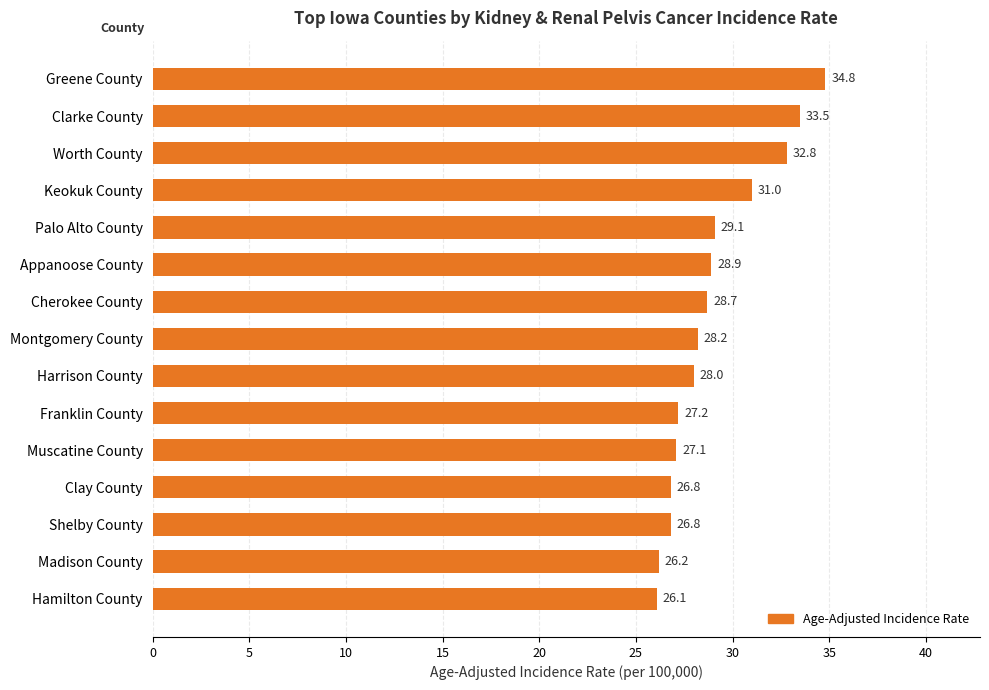

How many bars are there in total?

15